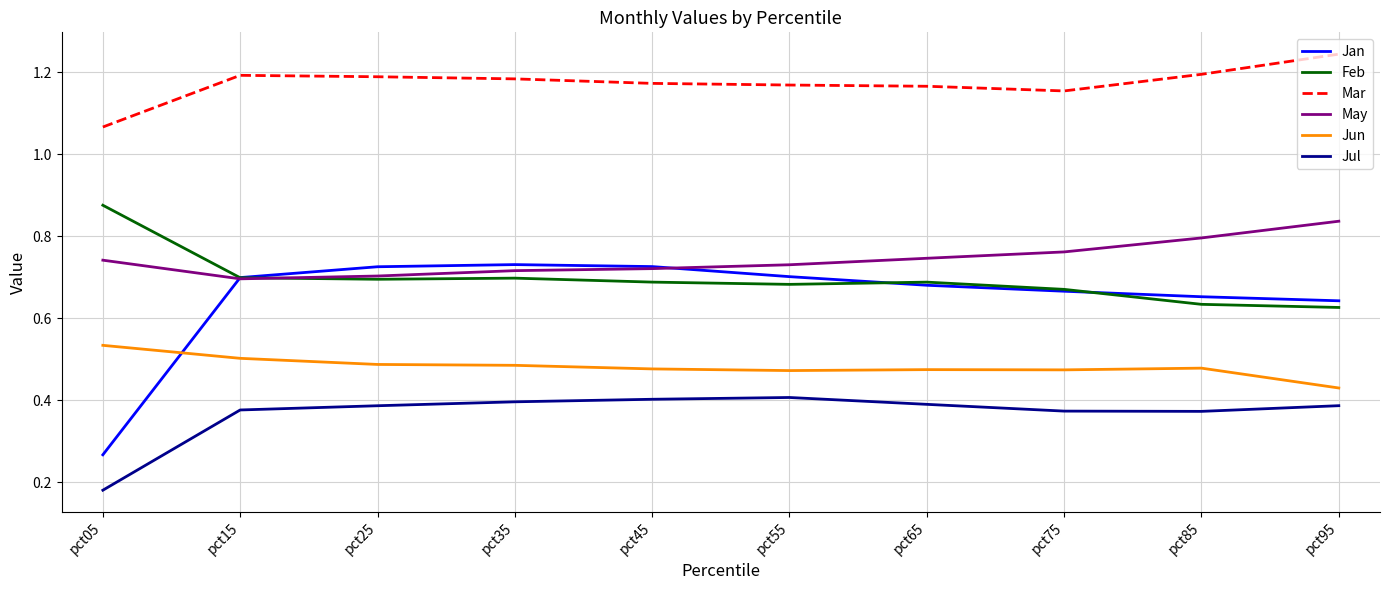

The Jan series shows 1.0 at pct45. True or false?

False